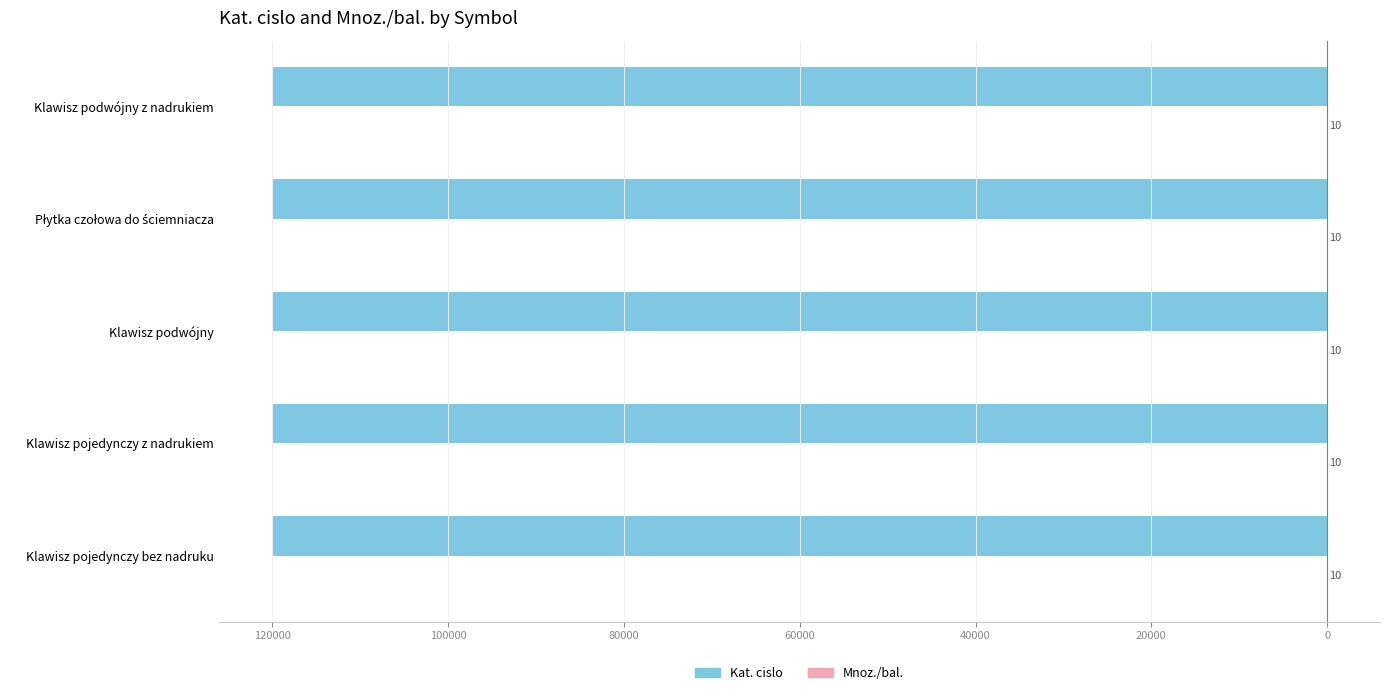

What is the difference between the maximum and second lowest values in the Kat. cislo series?

13.0